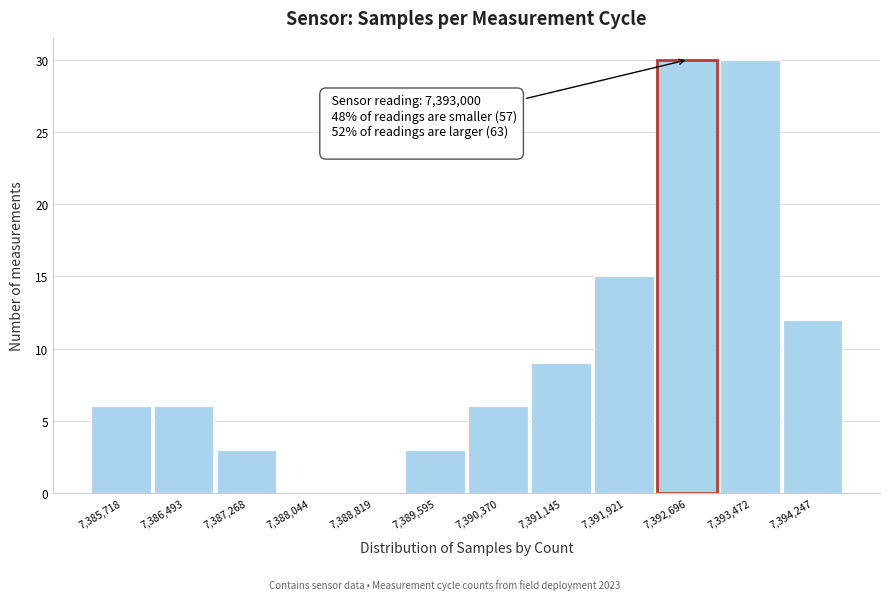

What is the change in value from 7,385,718 to 7,387,268?

-3